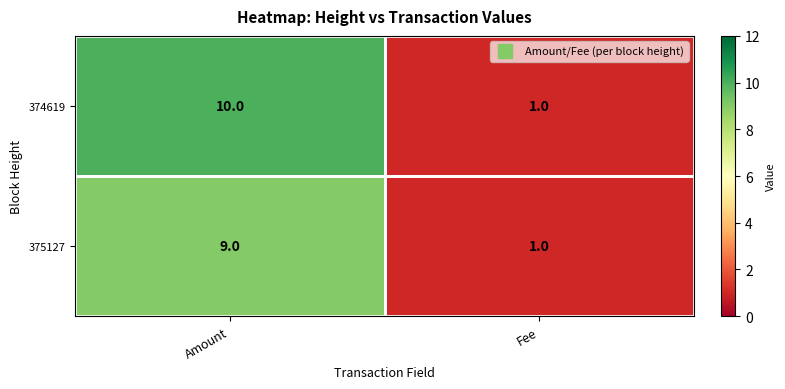

What is the smallest value displayed?

1